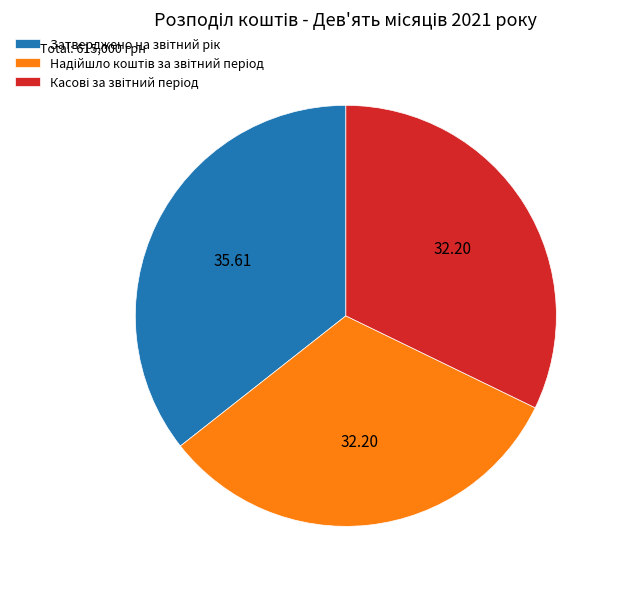

Is there a majority slice in this chart?

No